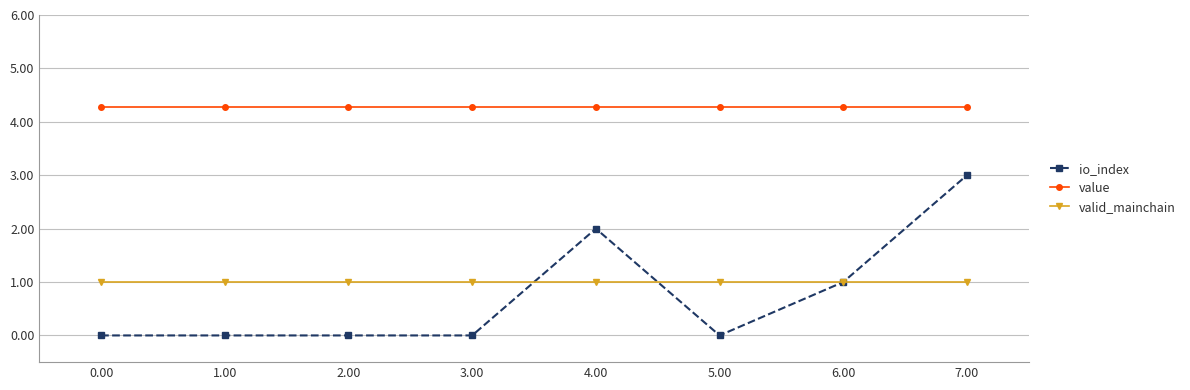

True or false: value and valid_mainchain intersect in this chart.

False